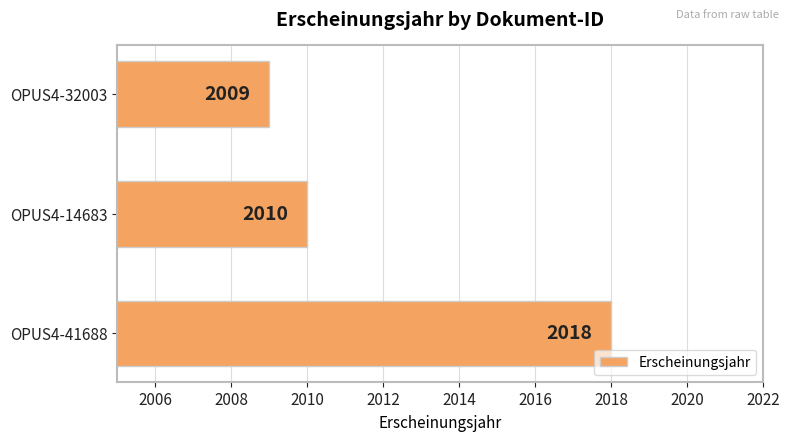

Is it true that the value at OPUS4-32003 is 2009?

True